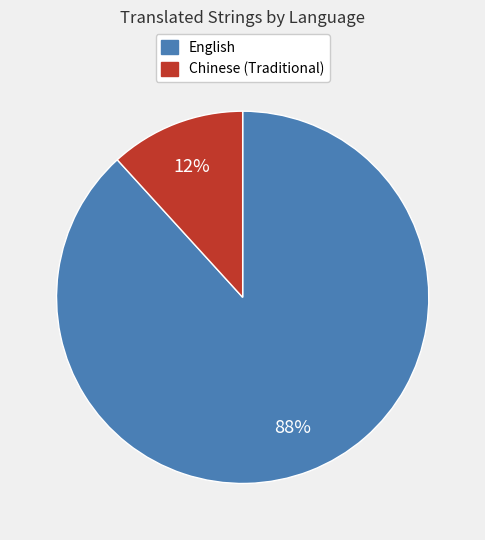

What percentage is the English slice, to the nearest percent?

88%